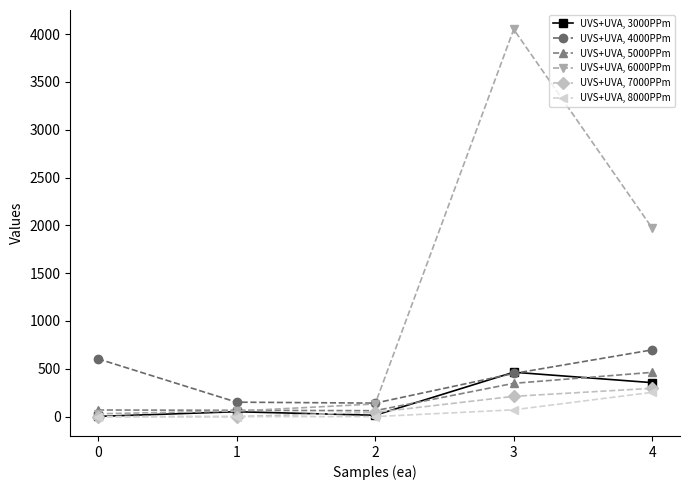

At which category is the sum across all series the highest?

3